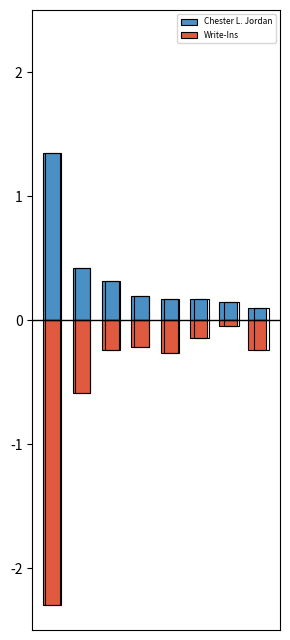

How many bars are there in each group?

2